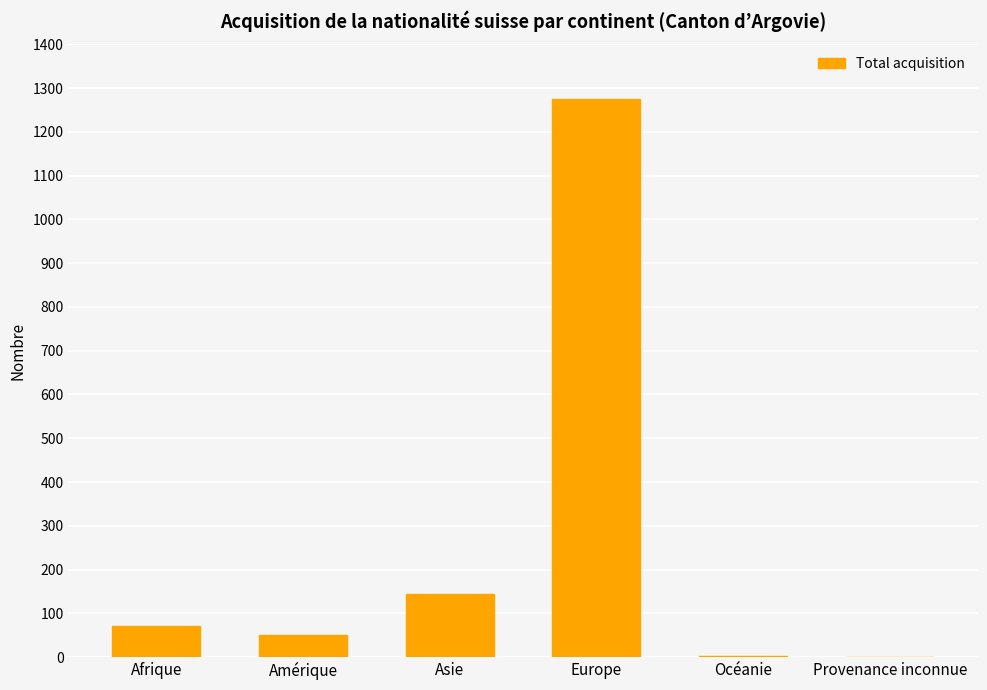

Which has a higher value, Europe or Océanie?

Europe